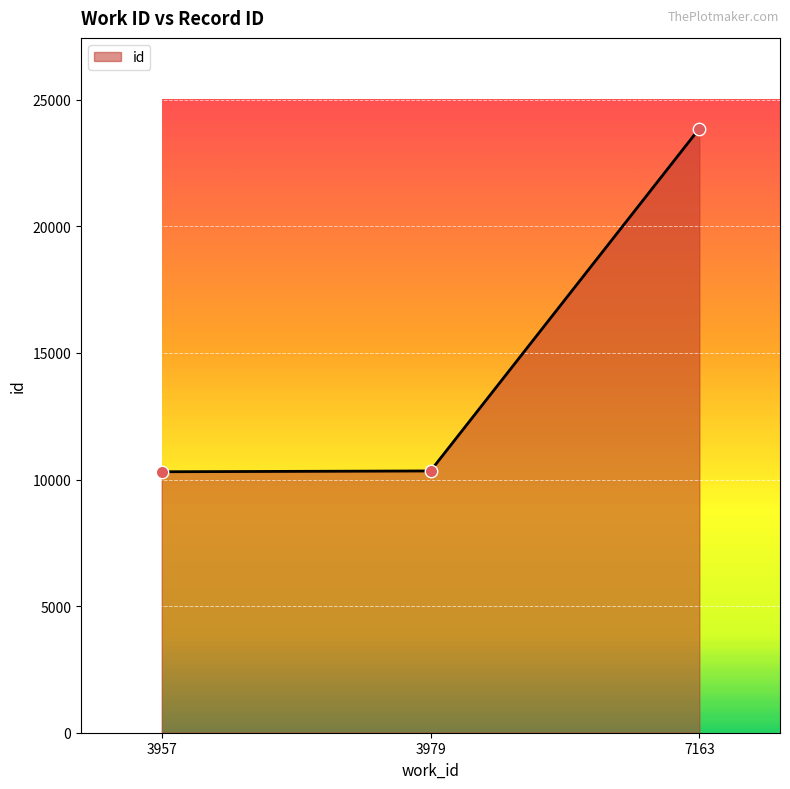

Approximately how many times larger is the value at 7163 compared to 3957?

2.3